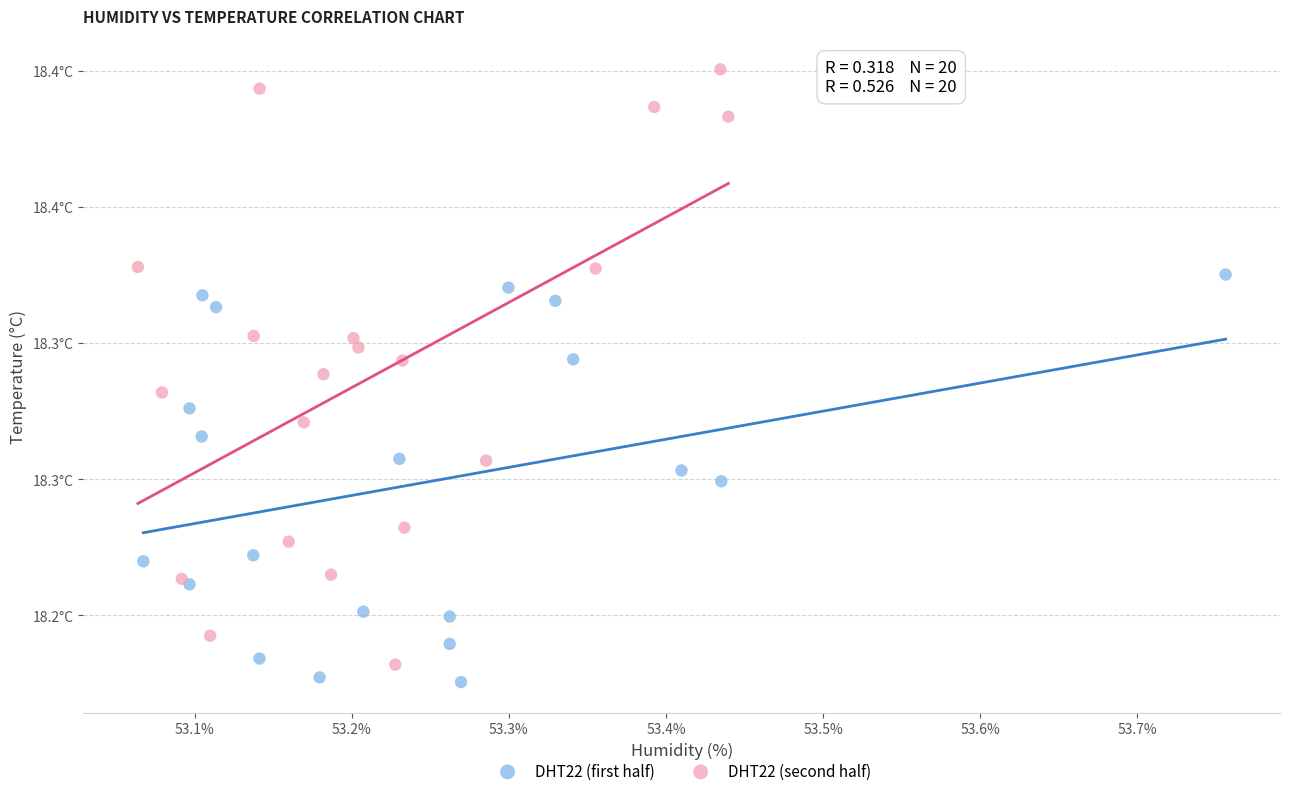

What are all the series names shown in the legend?

DHT22 (first half), DHT22 (second half)